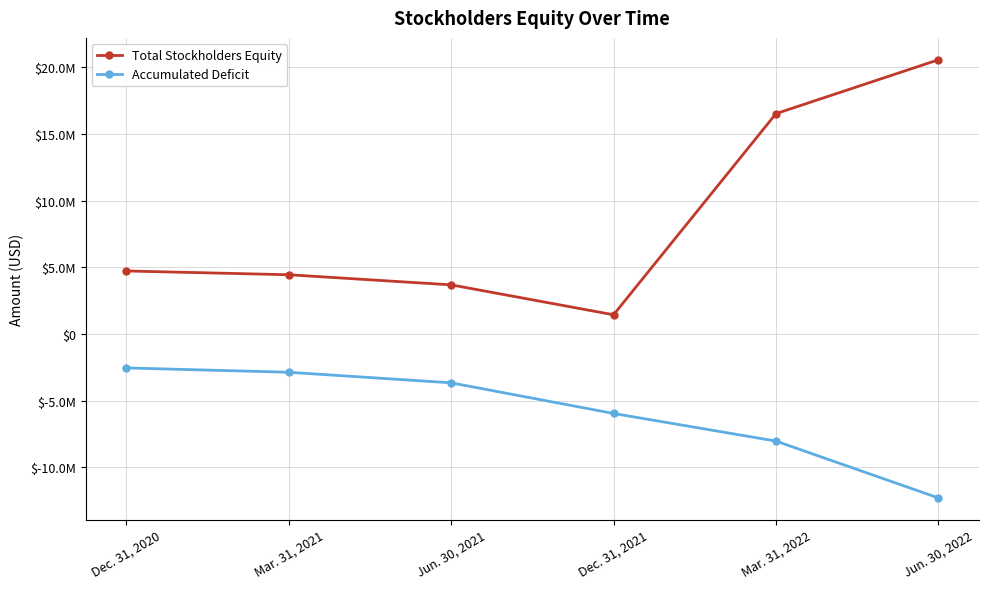

Rank the series at Mar. 31, 2021 from highest to lowest value.

Total Stockholders Equity, Accumulated Deficit